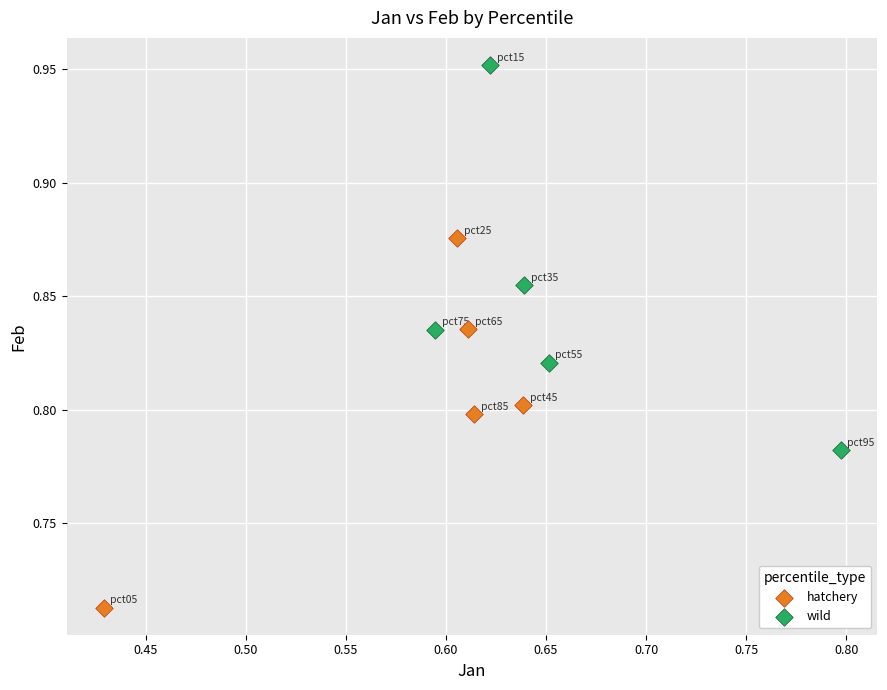

Which series reaches the maximum Y coordinate?

wild